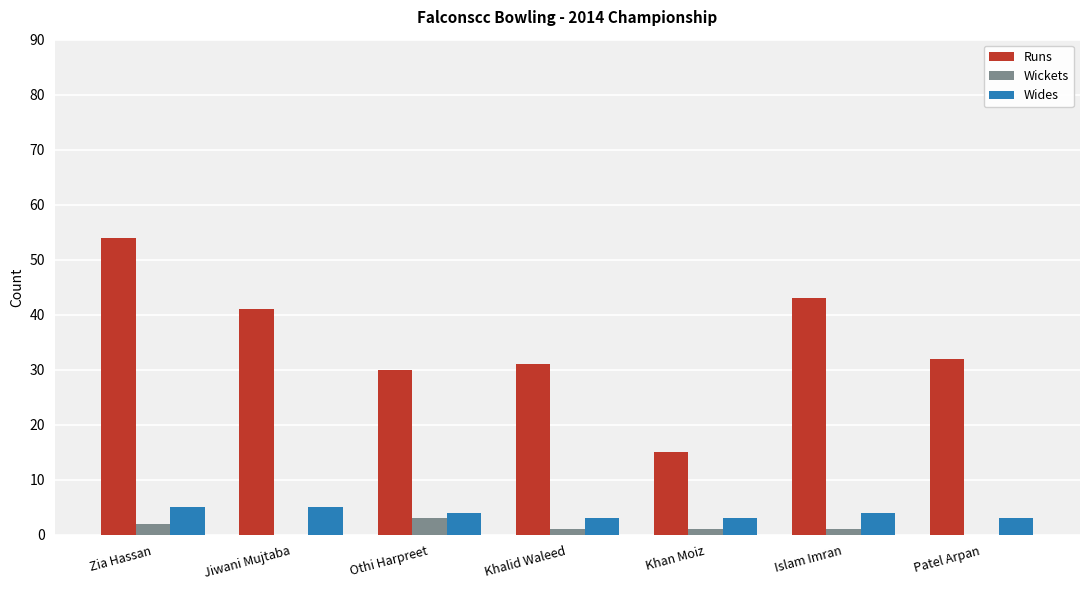

Is it true that Wides equals 7 at Islam Imran?

False